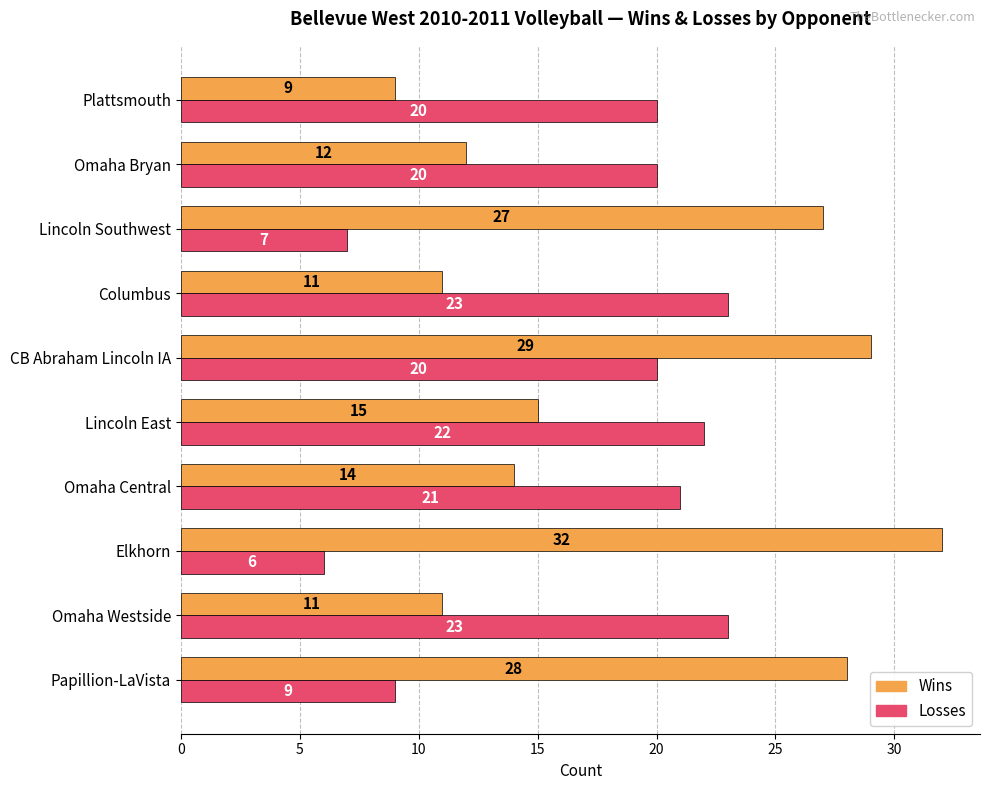

Which label corresponds to the largest value in the chart?

Elkhorn